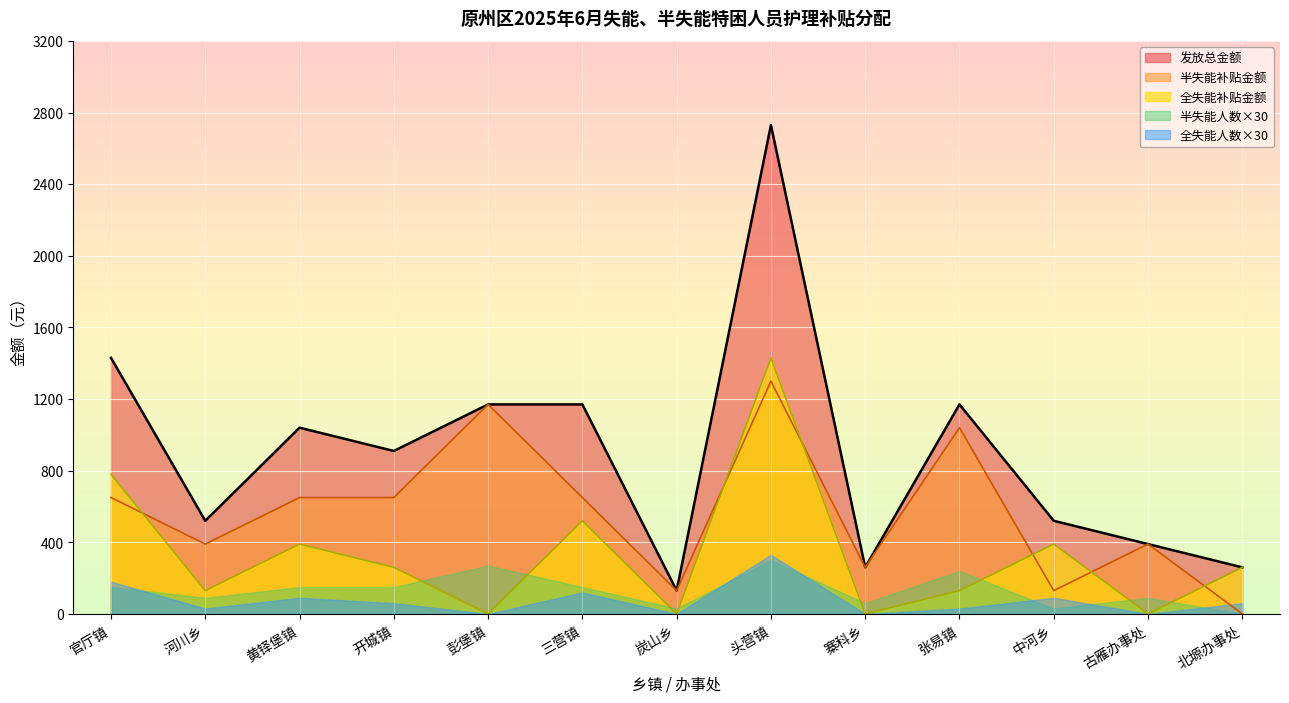

What is the spread (max minus min) of values at 彭堡镇?

1170